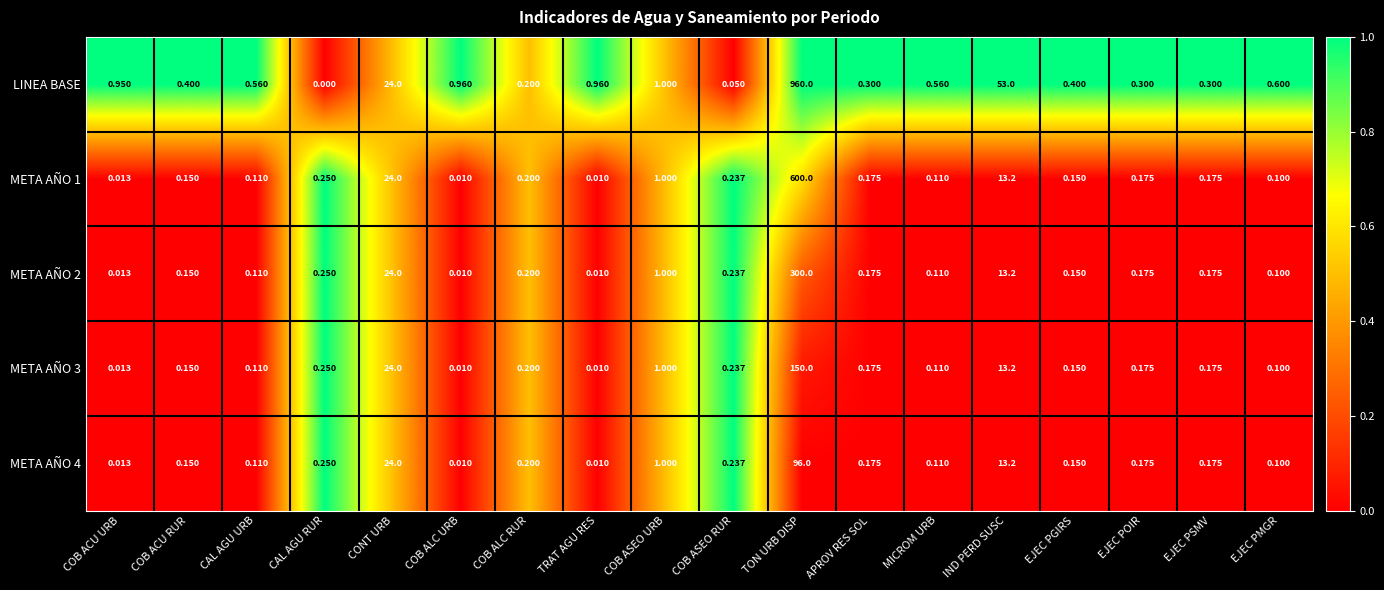

At which label does META AÑO 3 reach its peak?

TON URB DISP